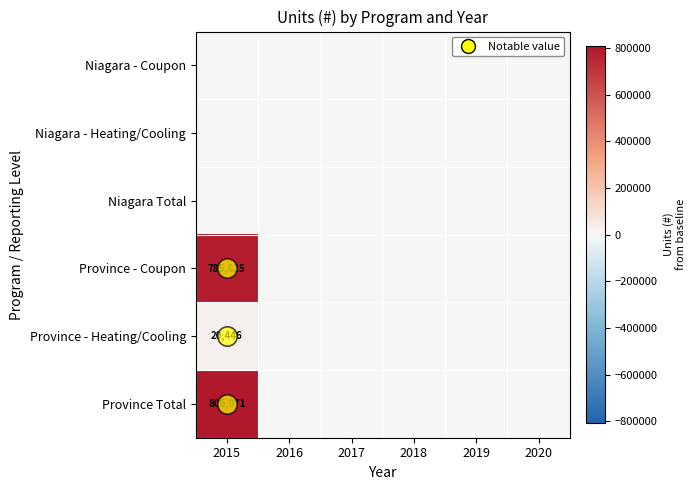

True or false: Province - Heating/Cooling has a value of 8617 at 2015.

False